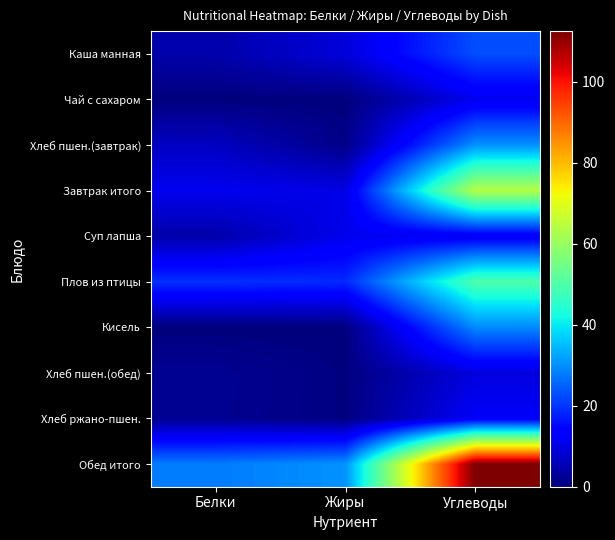

What is the total value across all series at Белки?

78.0